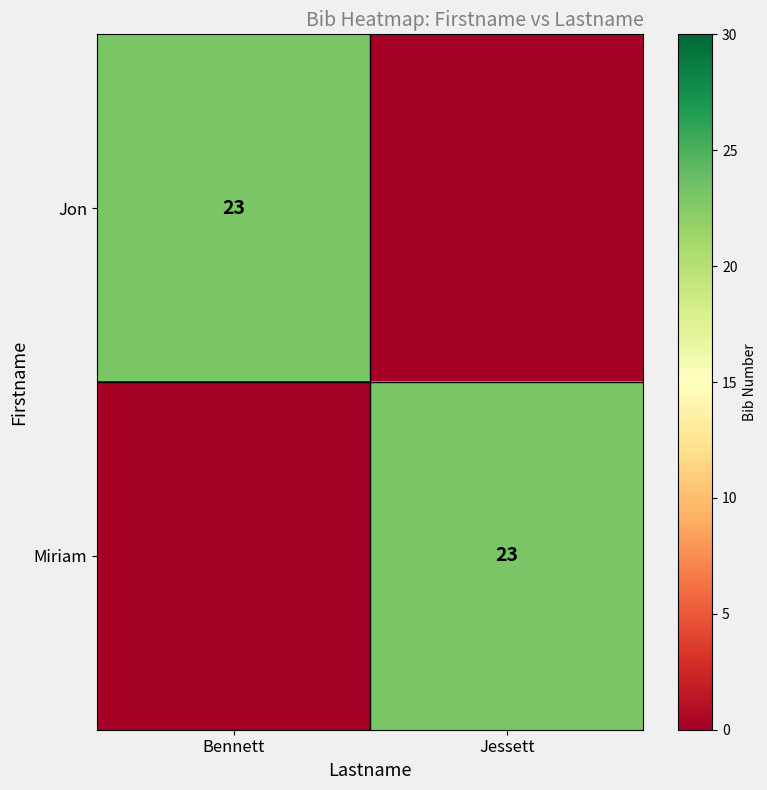

What is the total value across all series at Bennett?

23